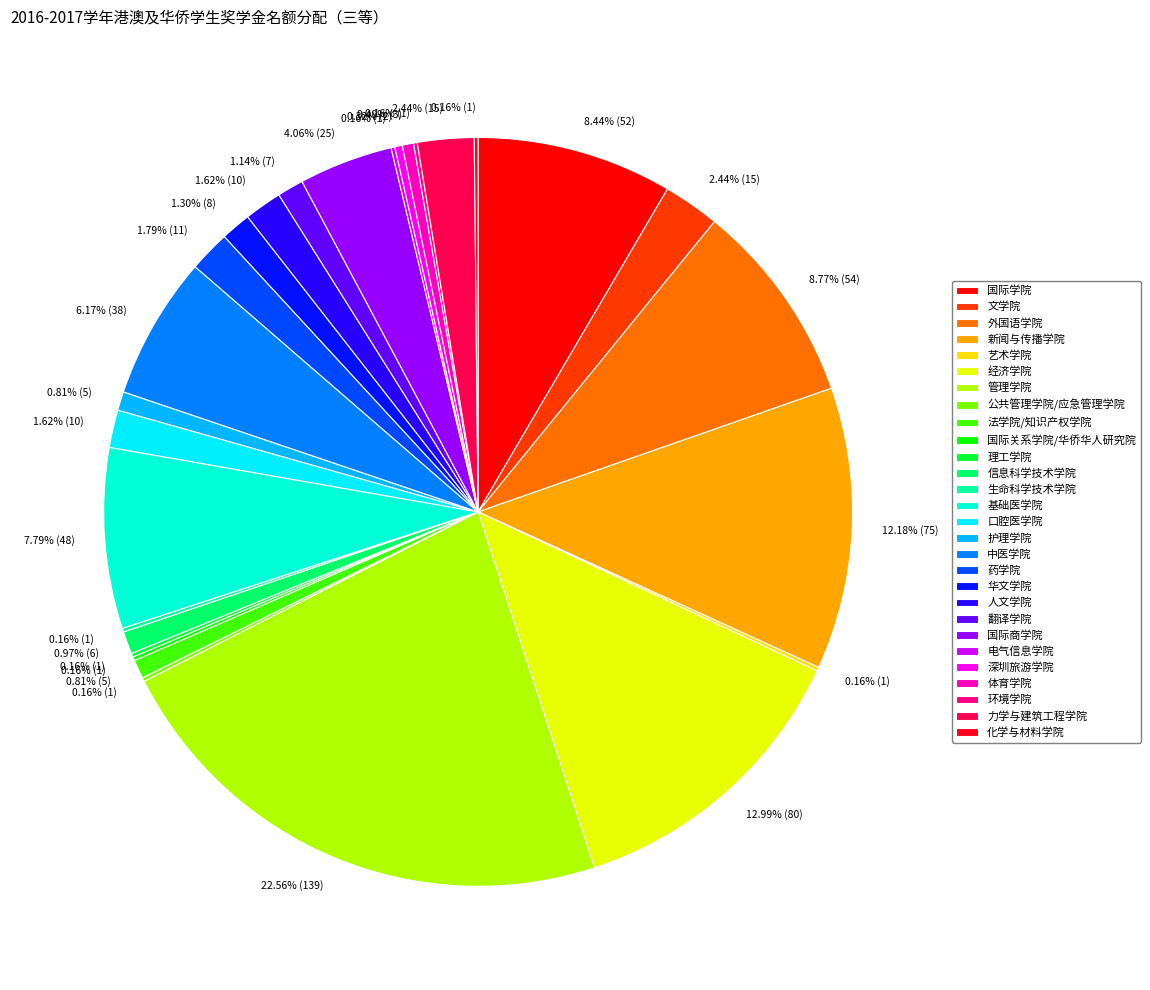

What is the total percentage of 公共管理学院/应急管理学院 and 外国语学院?

8.9%